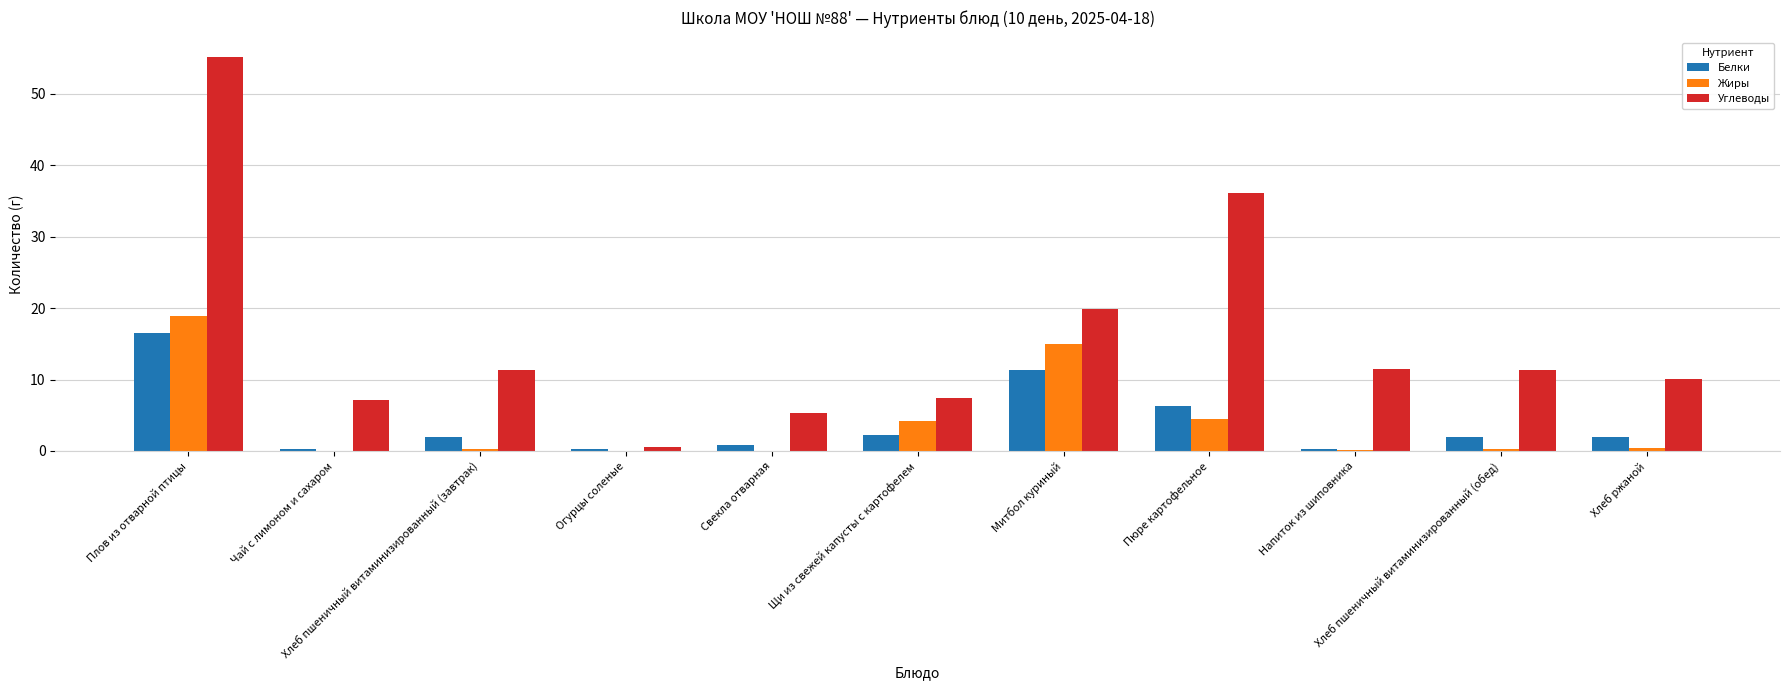

Between Хлеб пшеничный витаминизированный (завтрак) and Пюре картофельное, which series saw the biggest shift?

Углеводы